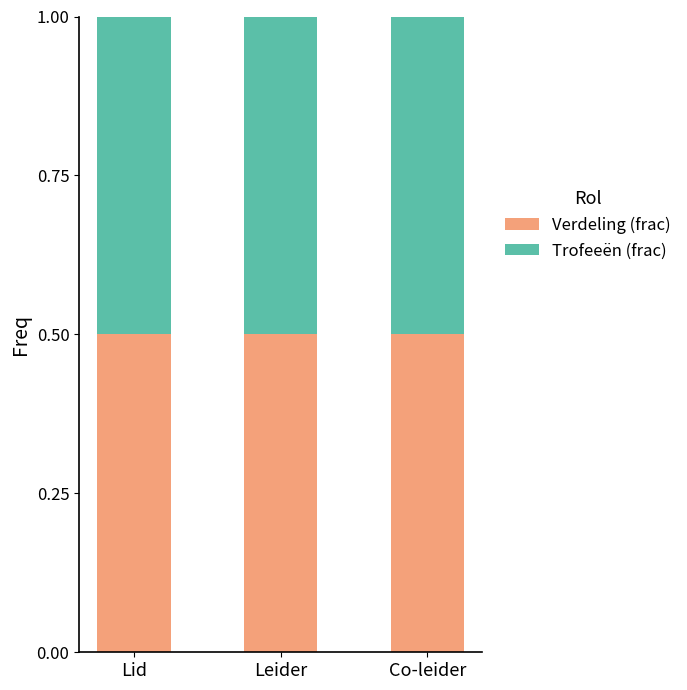

True or false: Verdeling (frac) has a value of 0.7 at Lid.

False